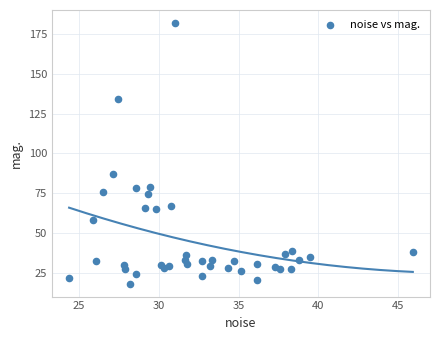

What is the range of X values (max minus min)?

21.5